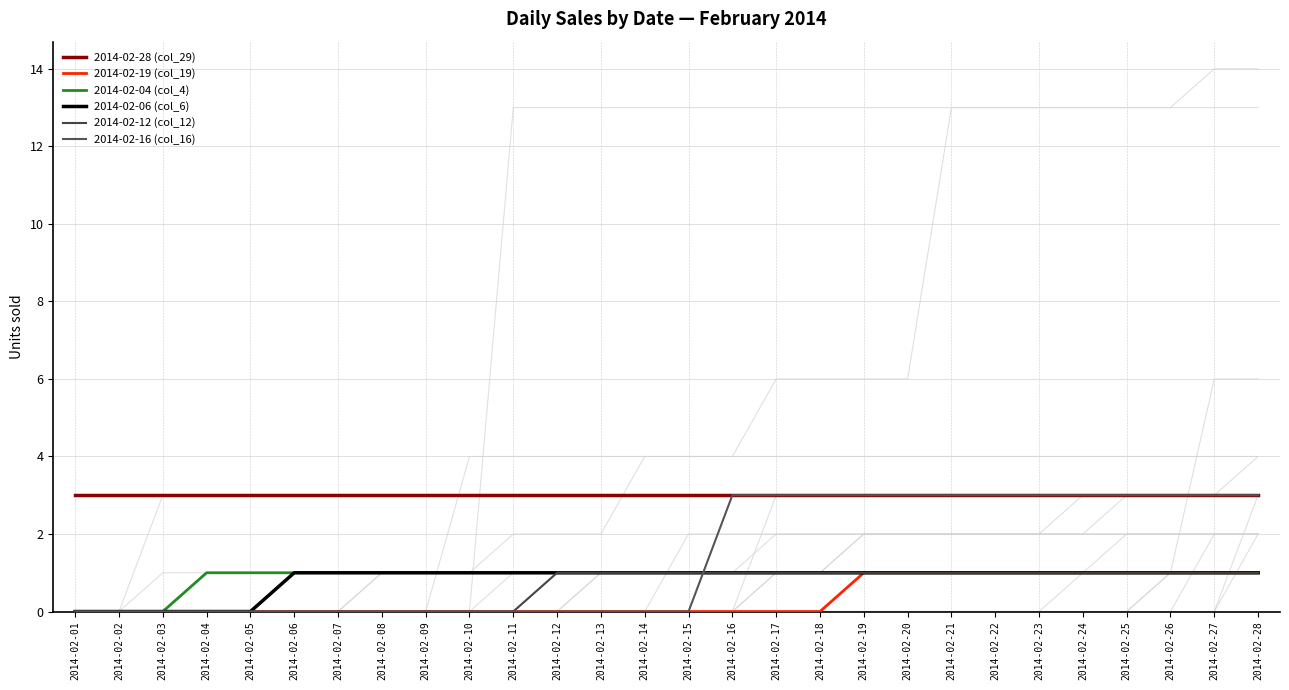

The value of 2014-02-06 (col_6) at 2014-02-10 is 1. True or false?

True